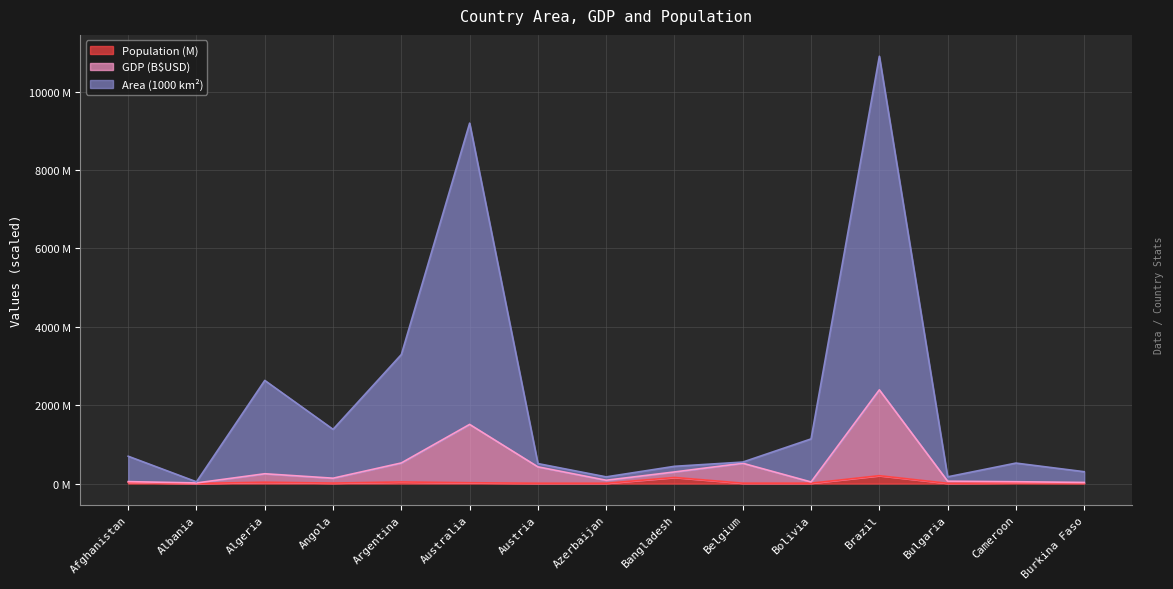

What is the difference between the second highest and second lowest values in the GDP m$USD series?

1481.1